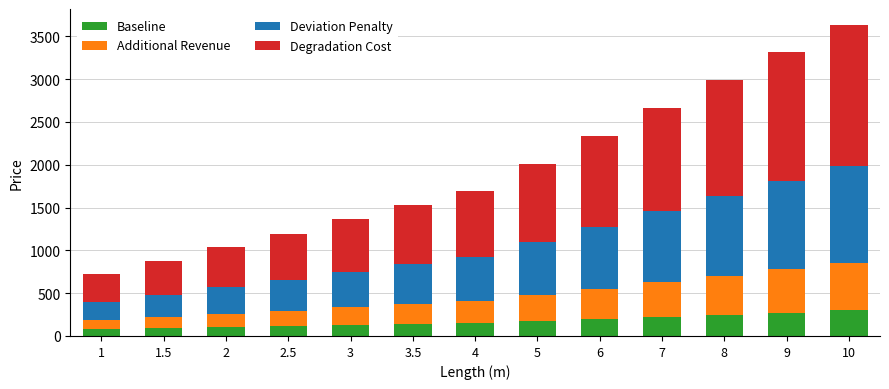

What is the total value across all series at 2?

1036